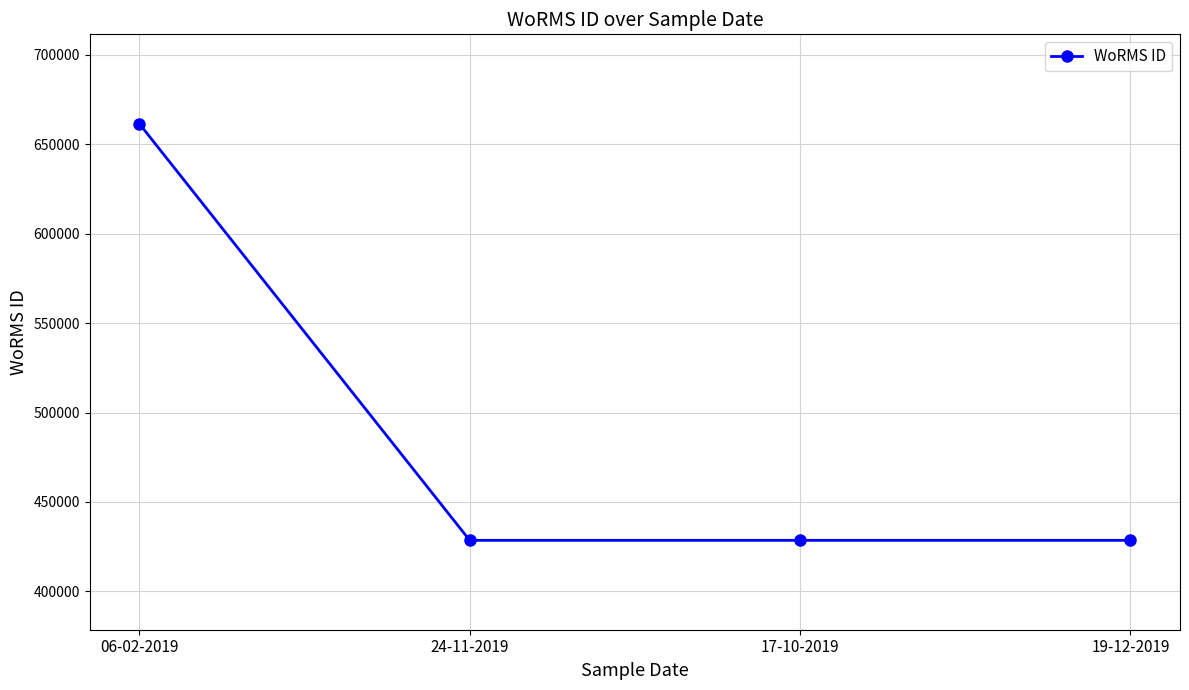

True or false: the data shows 973382 at 06-02-2019.

False